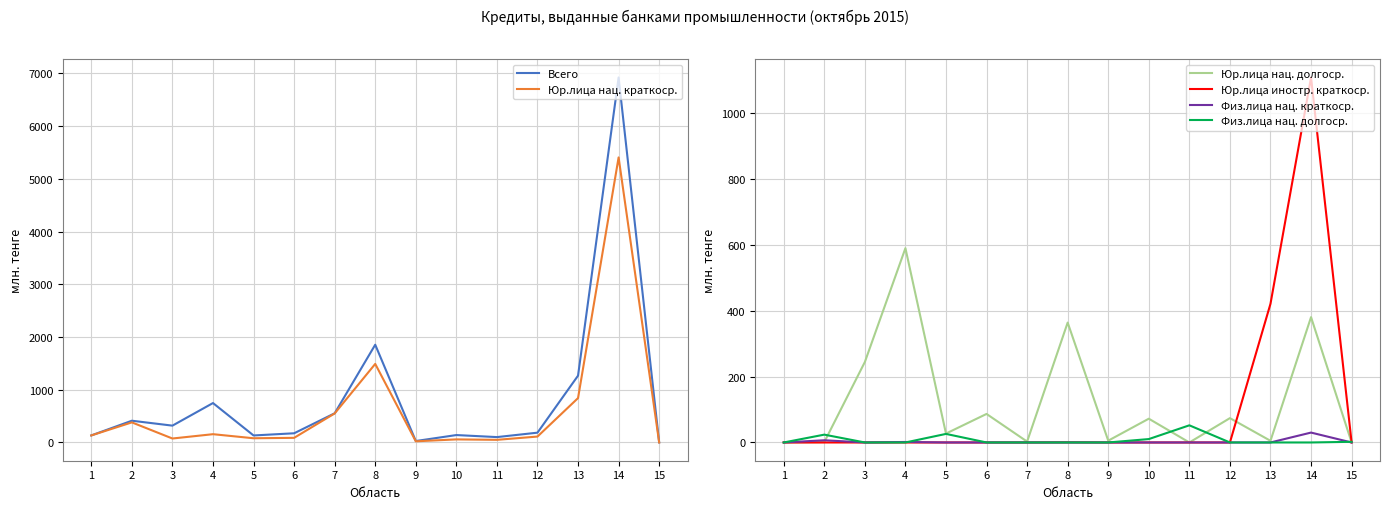

Reading left to right, list all the values displayed in this chart.

Всего: 1=133.5	2=412.5	3=319.2	4=747.7	5=133.0	6=174.3	7=553.3	8=1853.9	9=27.5	10=140.6	11=102.0	12=185.9	13=1267.3	14=6922.8	15=2.0
Юр.лица нац. краткоср.: 1=133.5	2=380.9	3=75.2	4=157.0	5=80.0	6=87.8	7=550.6	8=1489.9	9=22.0	10=58.3	11=50.0	12=112.1	13=841.8	14=5406.0	15=0.0
Юр.лица нац. долгоср.: 1=0.0	2=1.2	3=244.0	4=589.1	5=27.0	6=86.5	7=2.7	8=363.5	9=5.5	10=72.1	11=0.0	12=73.8	13=5.1	14=380.0	15=0.0
Юр.лица иностр. краткоср.: 1=0.0	2=0.0	3=0.0	4=0.0	5=0.0	6=0.0	7=0.0	8=0.5	9=0.0	10=0.0	11=0.0	12=0.0	13=420.4	14=1106.7	15=0.0
Физ.лица нац. краткоср.: 1=0.0	2=6.7	3=0.0	4=1.5	5=0.0	6=0.0	7=0.0	8=0.0	9=0.0	10=0.0	11=0.0	12=0.0	13=0.0	14=30.0	15=0.0
Физ.лица нац. долгоср.: 1=0.0	2=23.7	3=0.0	4=0.0	5=26.0	6=0.0	7=0.0	8=0.0	9=0.0	10=10.3	11=52.0	12=0.0	13=0.0	14=0.0	15=2.0